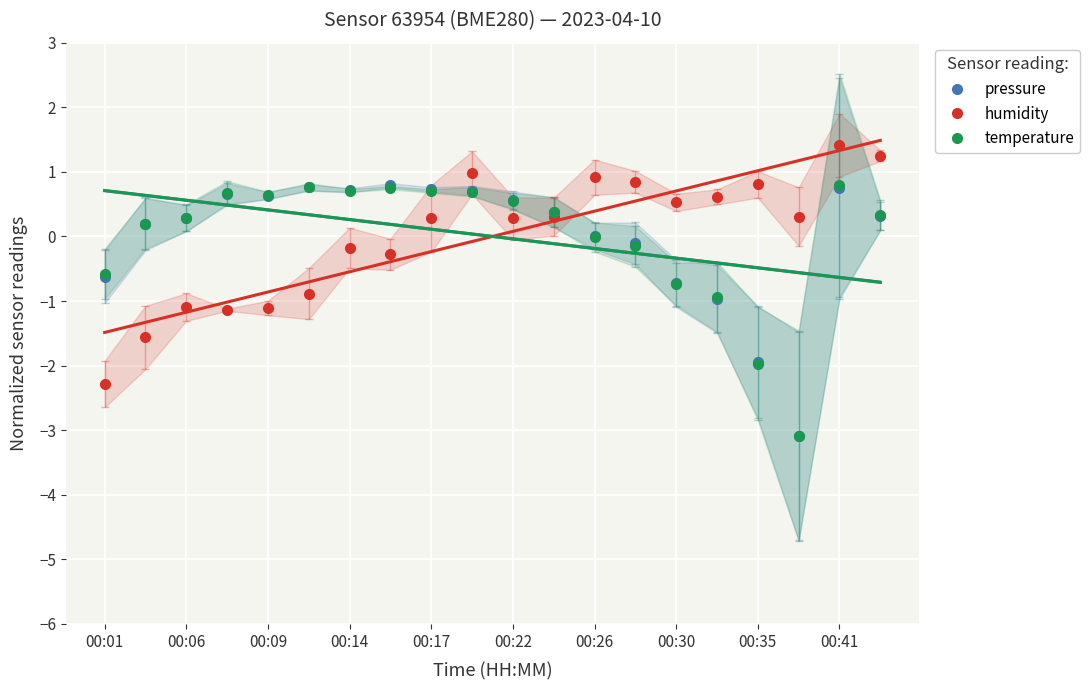

After their last crossing, which series has the higher values: temperature or pressure?

temperature